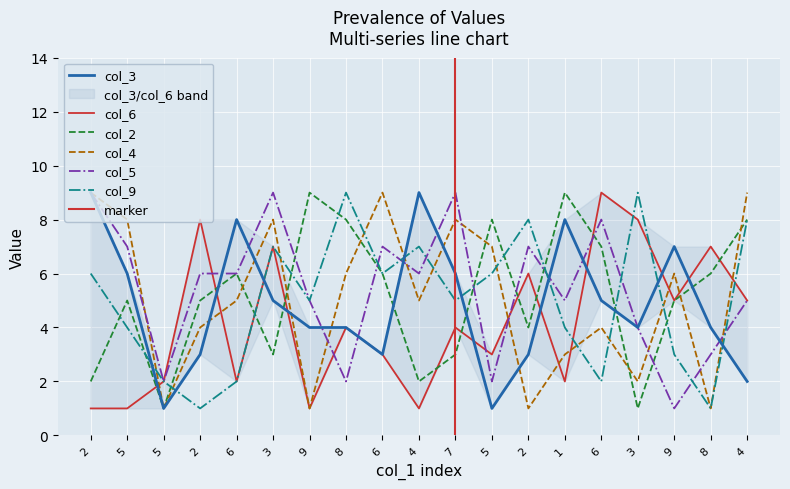

Between 2 and 1, which is larger?

1